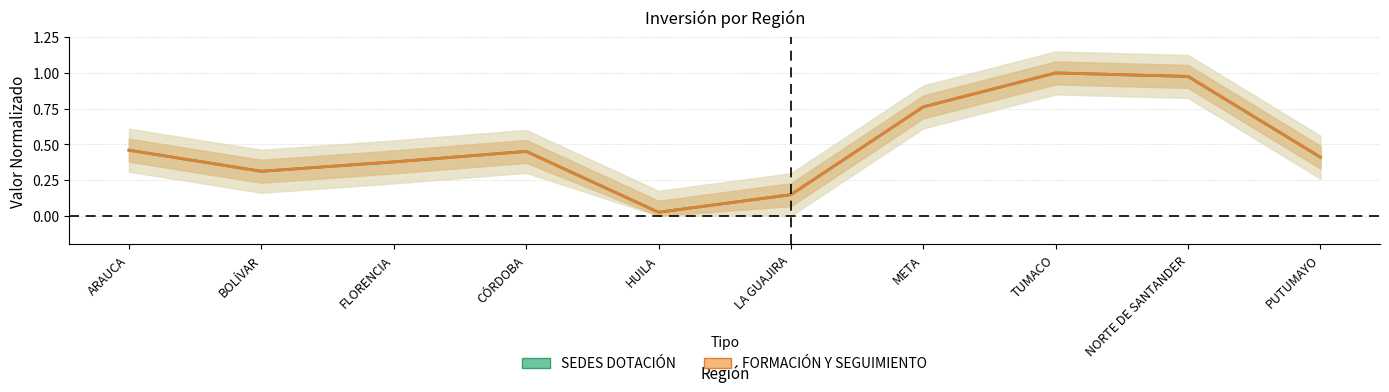

What is the label of the 6th point from the right?

HUILA